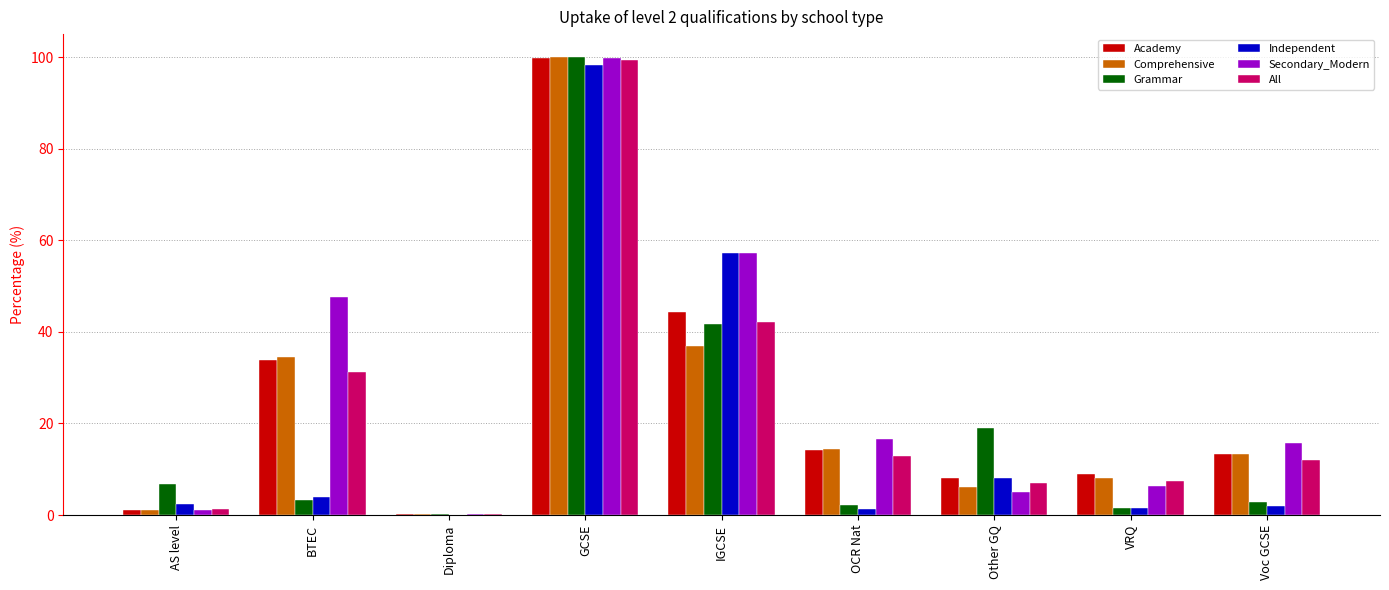

What is the maximum value shown in the chart?

100.0